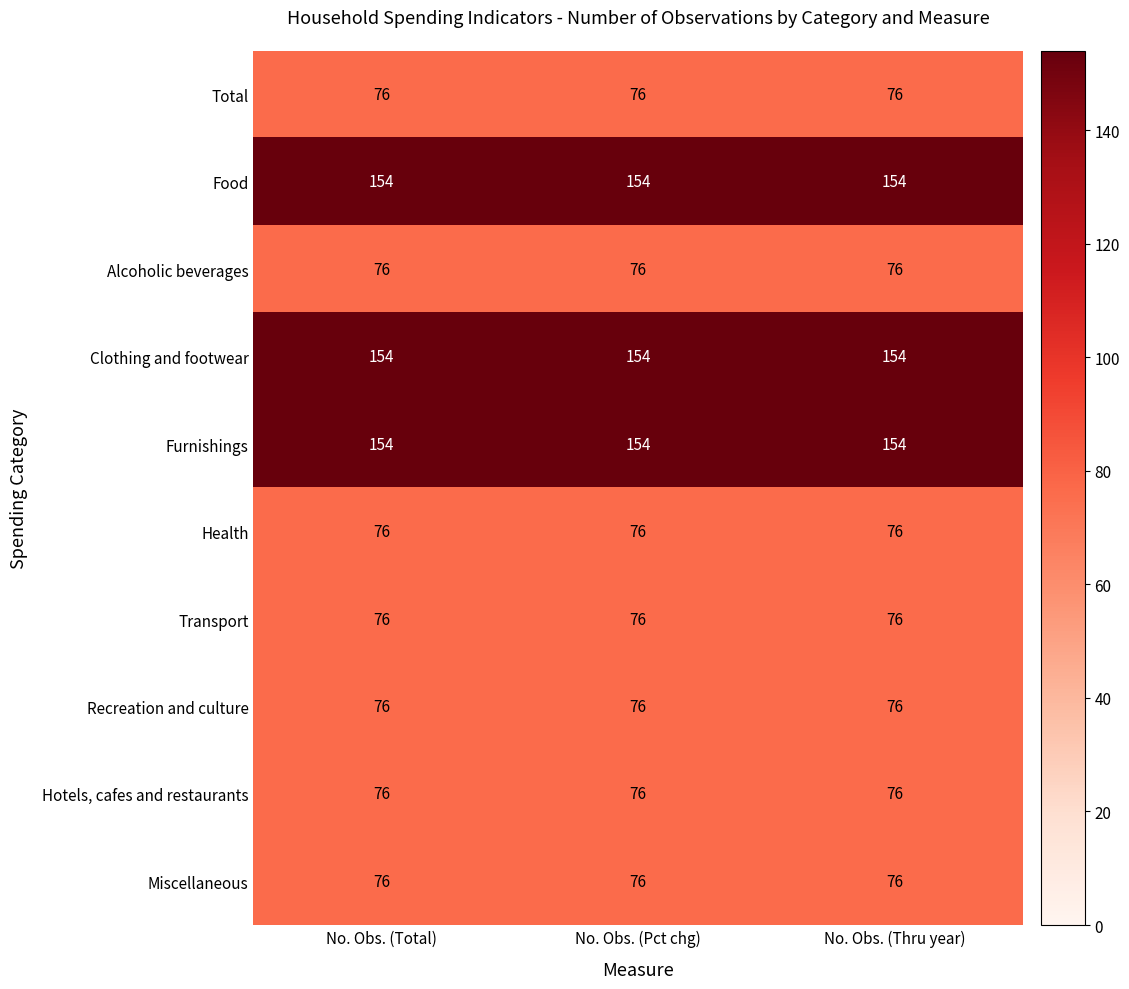

At how many categories does at least one series exceed 77?

3